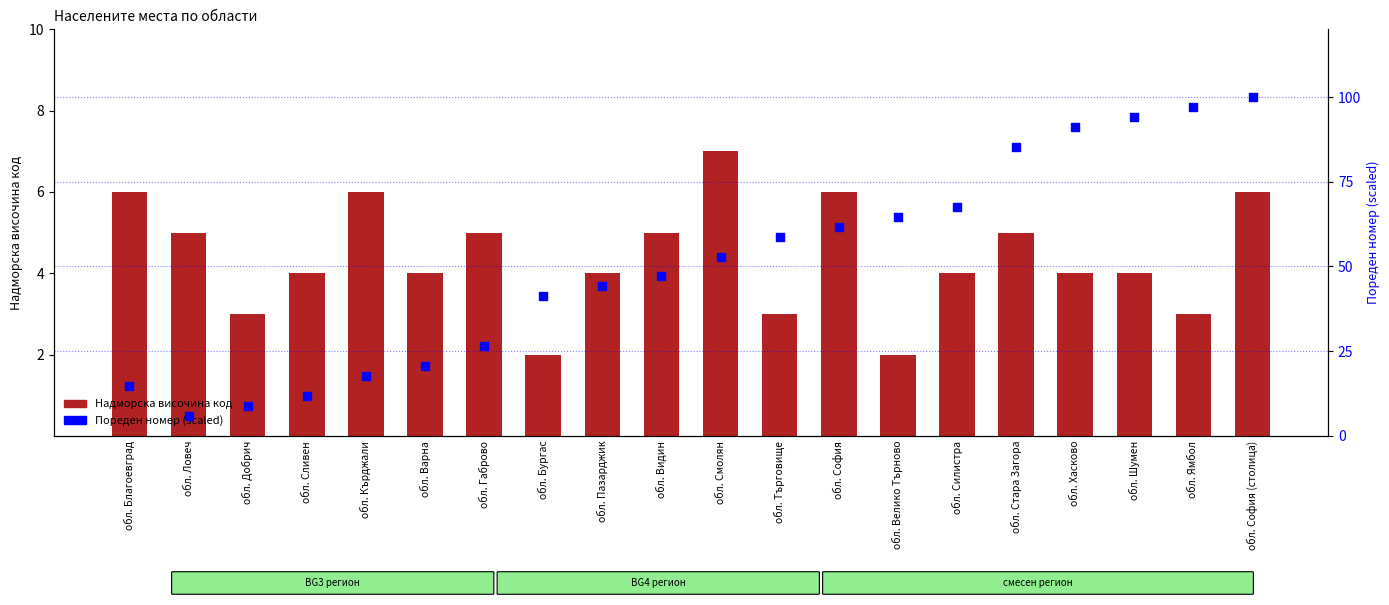

Which series reaches the maximum Y coordinate?

Пореден номер (scaled)